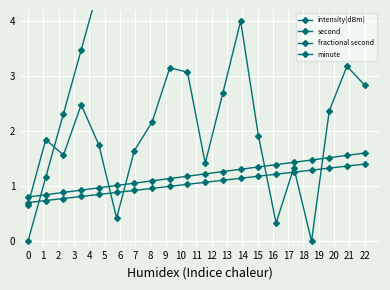

How many lines are shown in the chart?

4